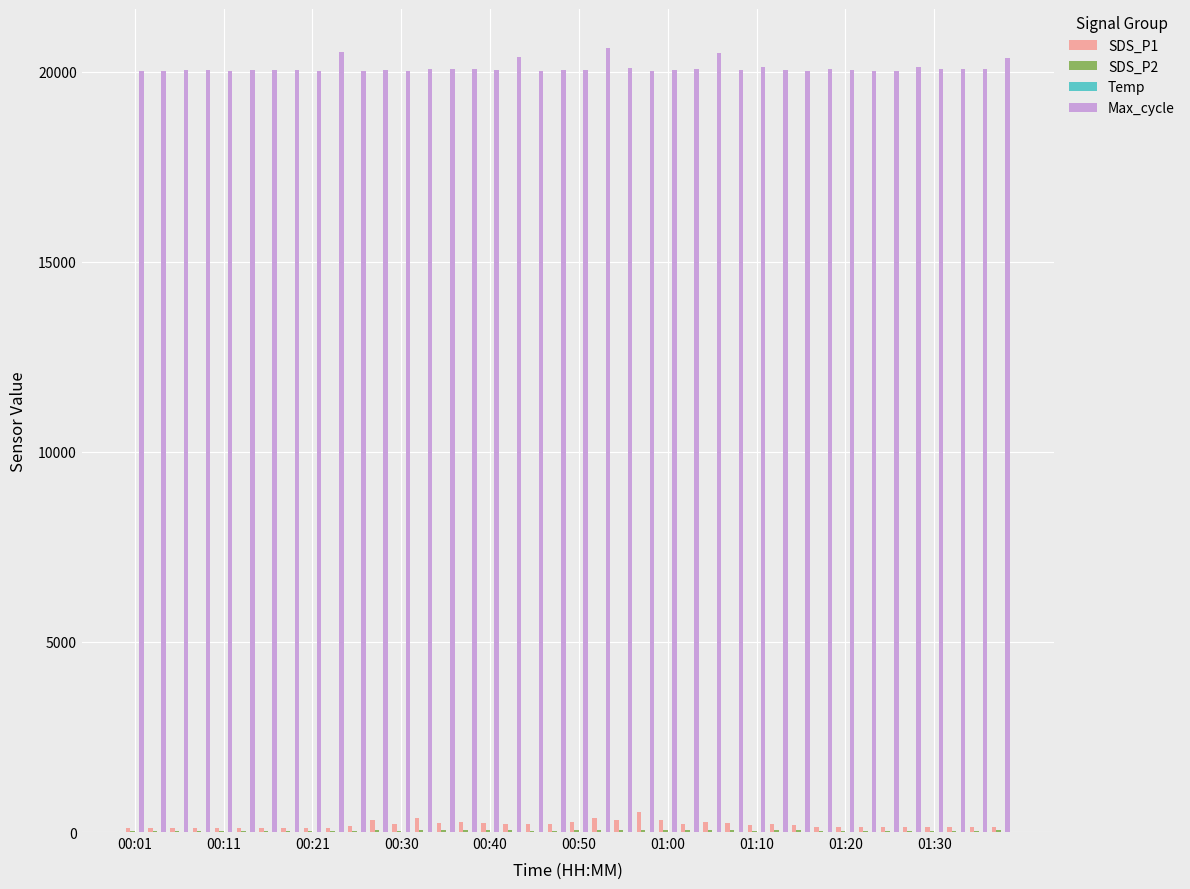

What is the greatest value displayed?

20617.0